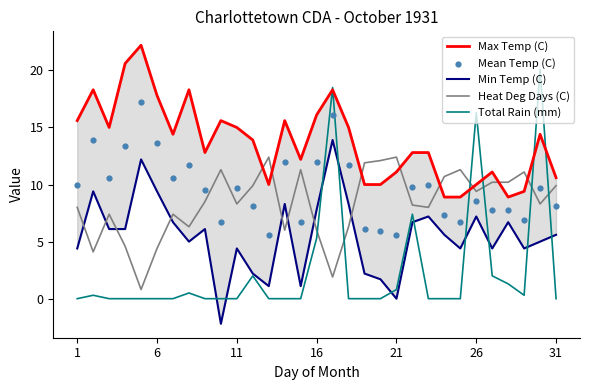

What are all the series names shown in the legend?

Max Temp (C), Min Temp (C), Heat Deg Days (C), Total Rain (mm), Mean Temp (C)